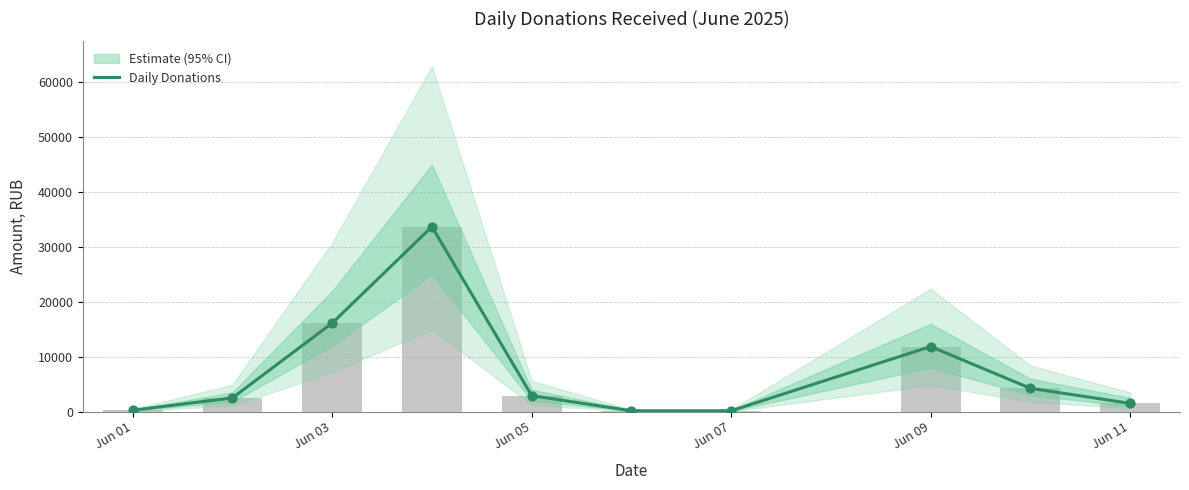

What is the change in value from Jun 07 to Jun 09?

+11709.3